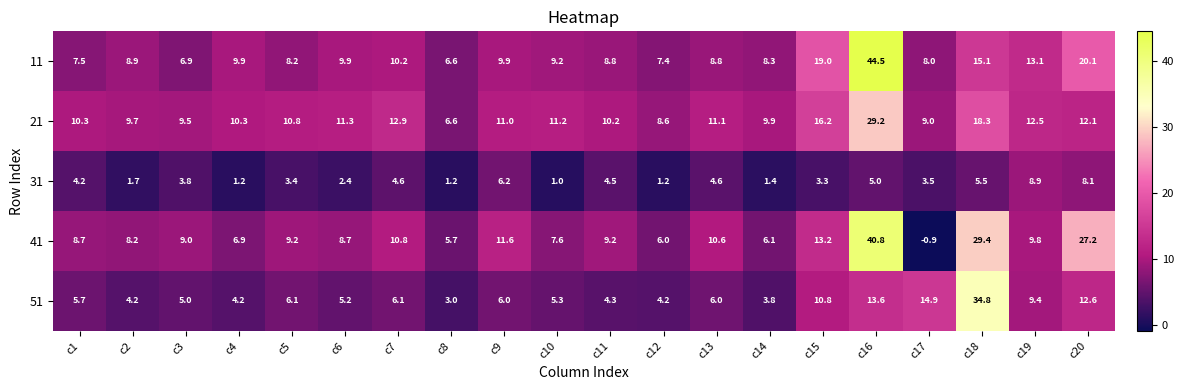

The 51 series shows 6.0 at c13. True or false?

True